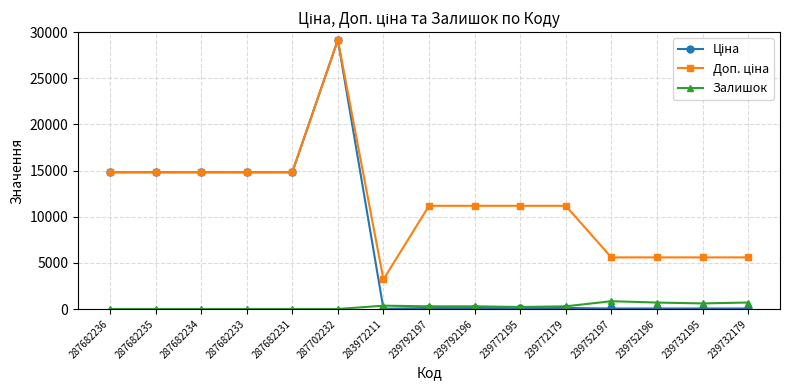

At how many categories does at least one series exceed 14357?

6